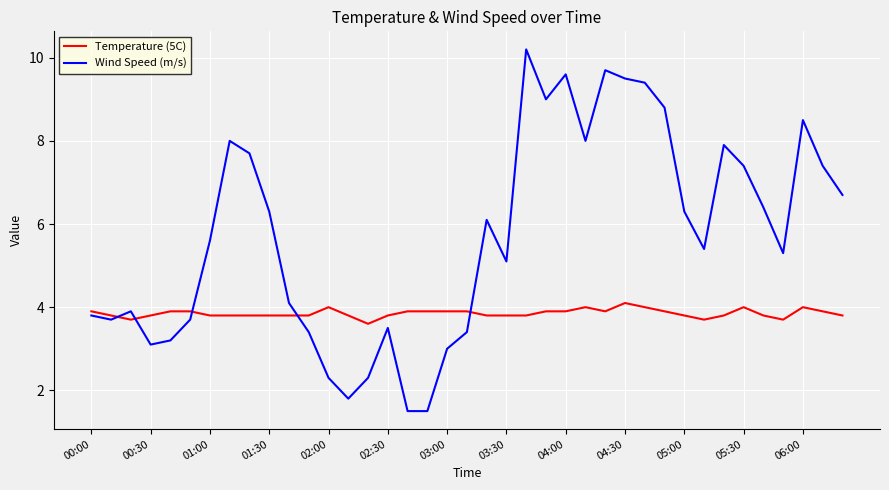

True or false: Wind Speed (m/s) and Temperature (5C) intersect in this chart.

True